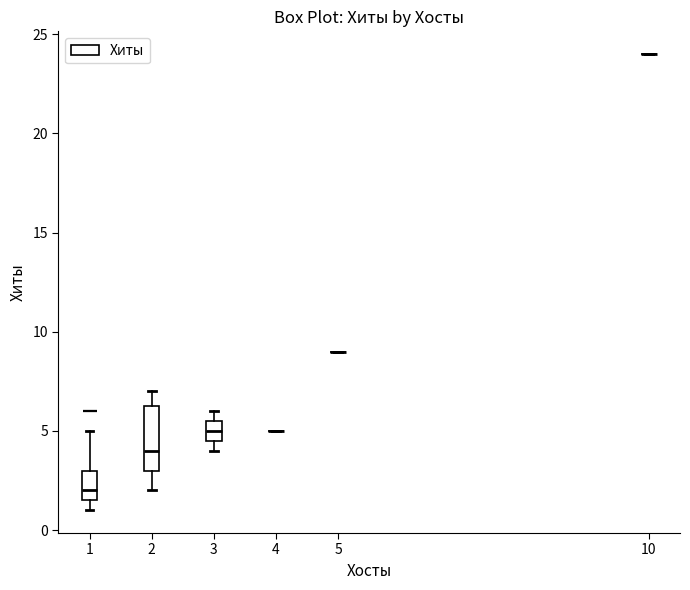

Comparing the boxes themselves (not the whiskers), which one is the tallest?

2